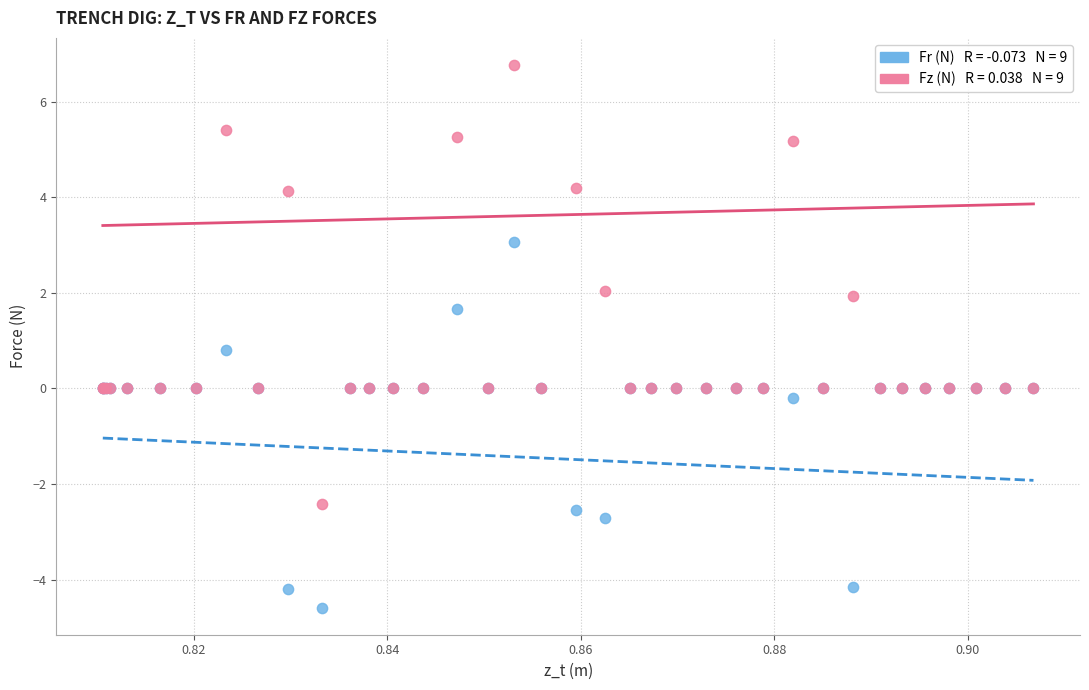

Across all series, what Y value is closest to 1?

0.8